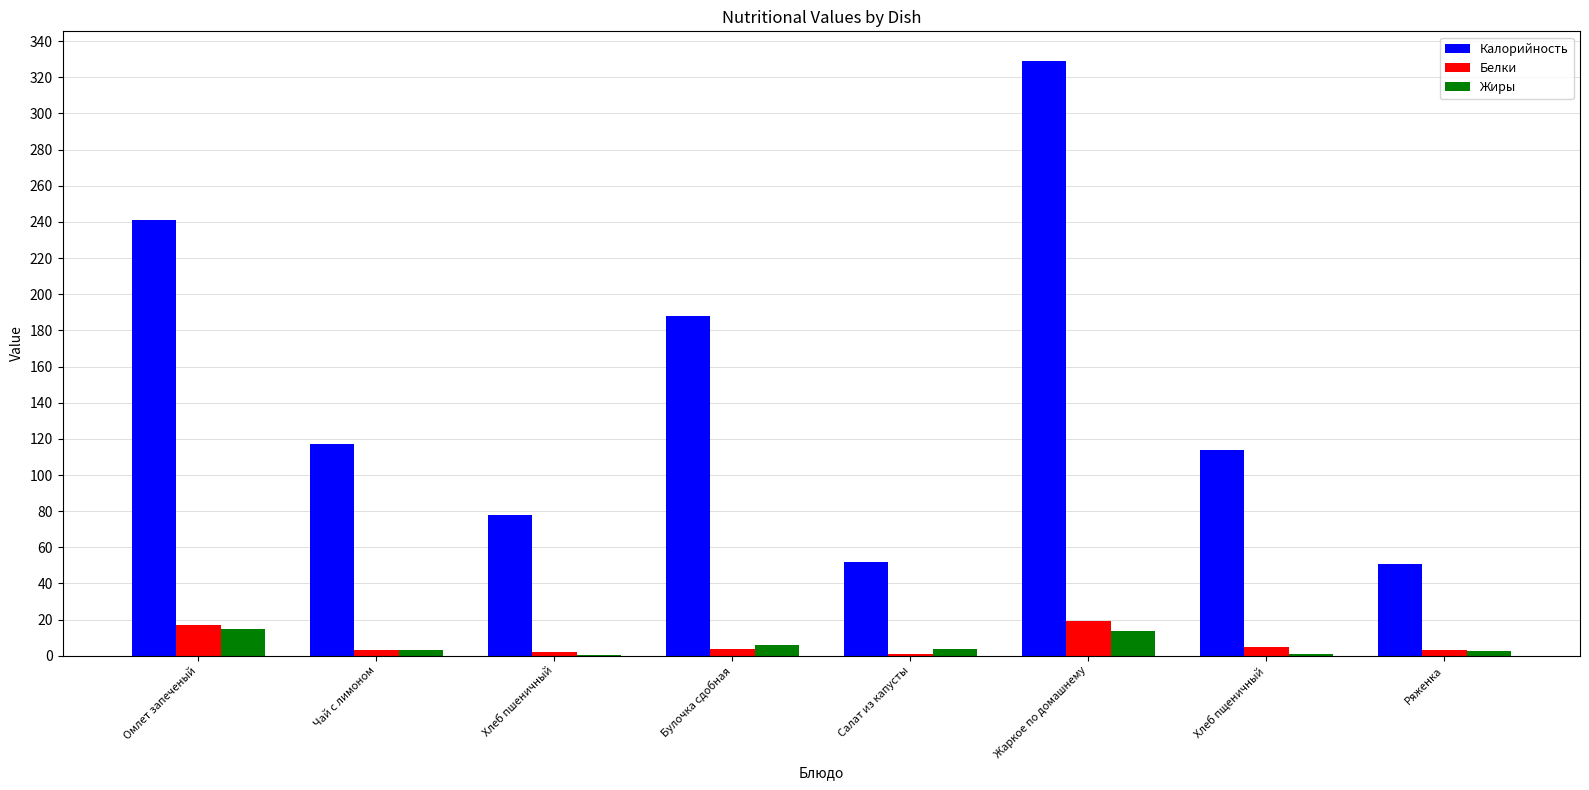

Is the value of Калорийность at Ряженка greater than the value of Белки at Чай с лимоном?

Yes